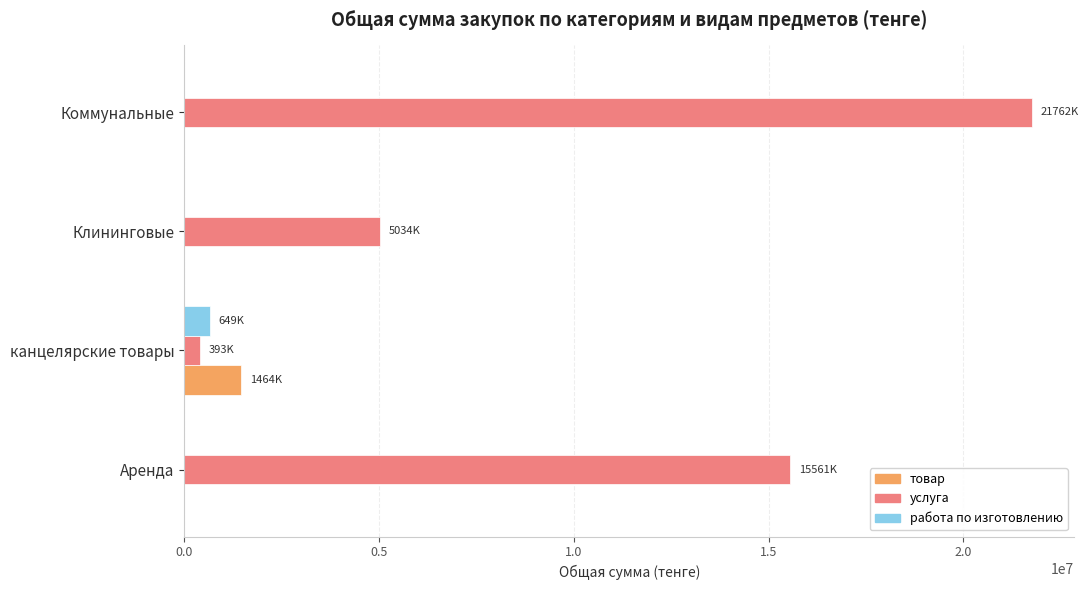

At which category is the sum across all series the highest?

Коммунальные